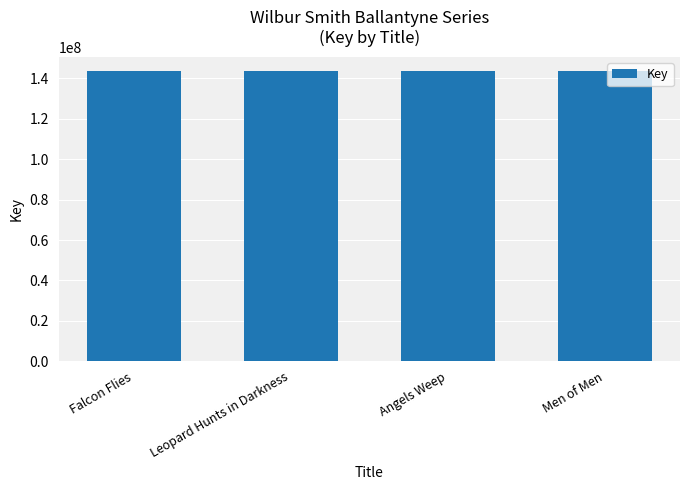

Approximately how many times larger is the value at Leopard Hunts in Darkness compared to Men of Men?

1.0